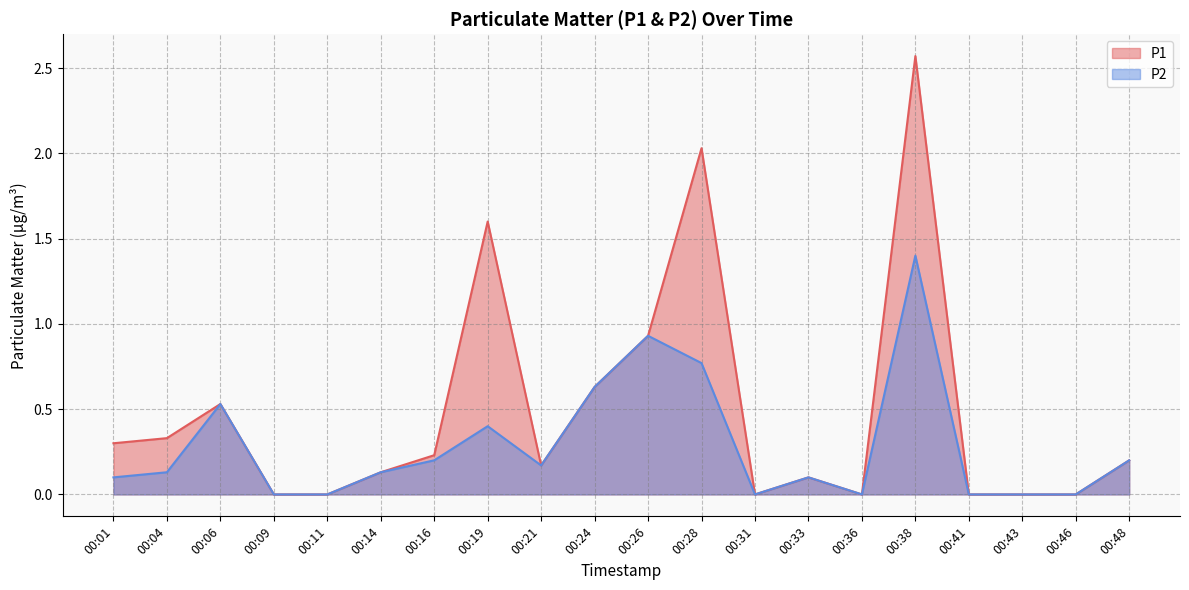

Reading left to right, what are all the values shown in this chart?

P1: 0.3	0.3	0.5	0.0	0.0	0.1	0.2	1.6	0.2	0.6	0.9	2.0	0.0	0.1	0.0	2.6	0.0	0.0	0.0	0.2
P2: 0.1	0.1	0.5	0.0	0.0	0.1	0.2	0.4	0.2	0.6	0.9	0.8	0.0	0.1	0.0	1.4	0.0	0.0	0.0	0.2